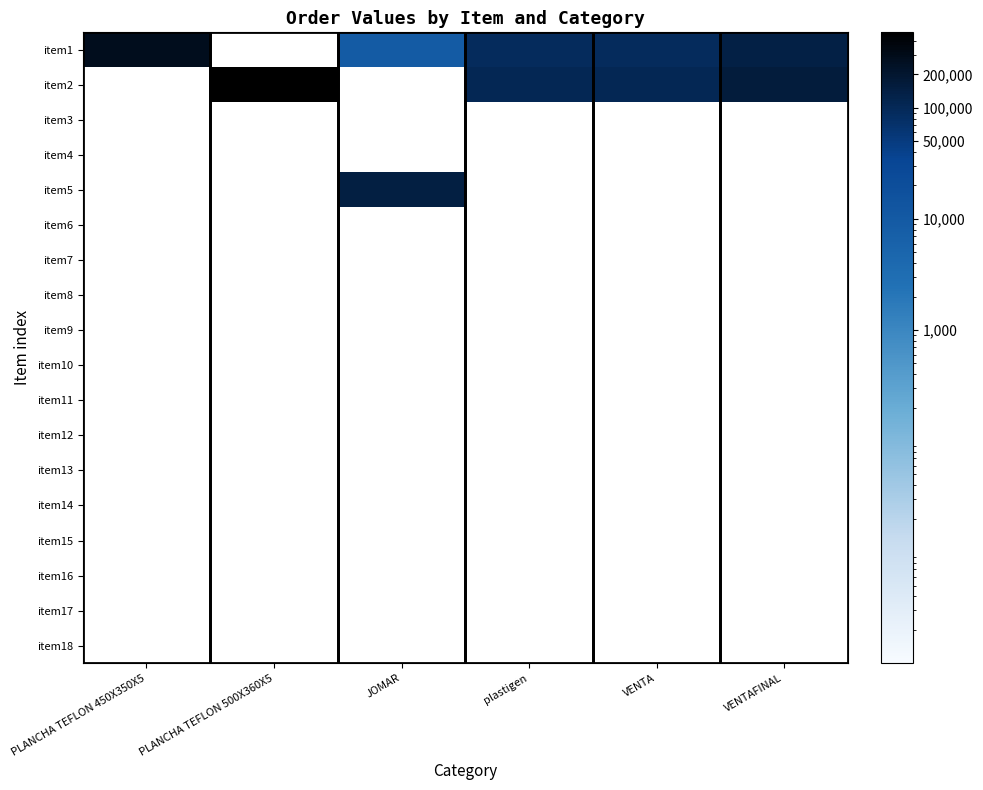

Reading left to right, what are all the values shown in this chart?

item1: PLANCHA TEFLON 450X350X5=278775.0	PLANCHA TEFLON 500X360X5=0.0	JOMAR=9200.0	plastigen=92925.0	VENTA=92925.0	VENTAFINAL=139387.5
item2: PLANCHA TEFLON 450X350X5=0.0	PLANCHA TEFLON 500X360X5=477900.0	JOMAR=0.0	plastigen=106200.0	VENTA=106200.0	VENTAFINAL=159300.0
item3: PLANCHA TEFLON 450X350X5=0.0	PLANCHA TEFLON 500X360X5=0.0	JOMAR=0.0	plastigen=0.0	VENTA=0.0	VENTAFINAL=0.0
item4: PLANCHA TEFLON 450X350X5=0.0	PLANCHA TEFLON 500X360X5=0.0	JOMAR=0.0	plastigen=0.0	VENTA=0.0	VENTAFINAL=0.0
item5: PLANCHA TEFLON 450X350X5=0.0	PLANCHA TEFLON 500X360X5=0.0	JOMAR=142310.0	plastigen=0.0	VENTA=0.0	VENTAFINAL=0.0
item6: PLANCHA TEFLON 450X350X5=0.0	PLANCHA TEFLON 500X360X5=0.0	JOMAR=0.0	plastigen=0.0	VENTA=0.0	VENTAFINAL=0.0
item7: PLANCHA TEFLON 450X350X5=0.0	PLANCHA TEFLON 500X360X5=0.0	JOMAR=0.0	plastigen=0.0	VENTA=0.0	VENTAFINAL=0.0
item8: PLANCHA TEFLON 450X350X5=0.0	PLANCHA TEFLON 500X360X5=0.0	JOMAR=0.0	plastigen=0.0	VENTA=0.0	VENTAFINAL=0.0
item9: PLANCHA TEFLON 450X350X5=0.0	PLANCHA TEFLON 500X360X5=0.0	JOMAR=0.0	plastigen=0.0	VENTA=0.0	VENTAFINAL=0.0
item10: PLANCHA TEFLON 450X350X5=0.0	PLANCHA TEFLON 500X360X5=0.0	JOMAR=0.0	plastigen=0.0	VENTA=0.0	VENTAFINAL=0.0
item11: PLANCHA TEFLON 450X350X5=0.0	PLANCHA TEFLON 500X360X5=0.0	JOMAR=0.0	plastigen=0.0	VENTA=0.0	VENTAFINAL=0.0
item12: PLANCHA TEFLON 450X350X5=0.0	PLANCHA TEFLON 500X360X5=0.0	JOMAR=0.0	plastigen=0.0	VENTA=0.0	VENTAFINAL=0.0
item13: PLANCHA TEFLON 450X350X5=0.0	PLANCHA TEFLON 500X360X5=0.0	JOMAR=0.0	plastigen=0.0	VENTA=0.0	VENTAFINAL=0.0
item14: PLANCHA TEFLON 450X350X5=0.0	PLANCHA TEFLON 500X360X5=0.0	JOMAR=0.0	plastigen=0.0	VENTA=0.0	VENTAFINAL=0.0
item15: PLANCHA TEFLON 450X350X5=0.0	PLANCHA TEFLON 500X360X5=0.0	JOMAR=0.0	plastigen=0.0	VENTA=0.0	VENTAFINAL=0.0
item16: PLANCHA TEFLON 450X350X5=0.0	PLANCHA TEFLON 500X360X5=0.0	JOMAR=0.0	plastigen=0.0	VENTA=0.0	VENTAFINAL=0.0
item17: PLANCHA TEFLON 450X350X5=0.0	PLANCHA TEFLON 500X360X5=0.0	JOMAR=0.0	plastigen=0.0	VENTA=0.0	VENTAFINAL=0.0
item18: PLANCHA TEFLON 450X350X5=0.0	PLANCHA TEFLON 500X360X5=0.0	JOMAR=0.0	plastigen=0.0	VENTA=0.0	VENTAFINAL=0.0